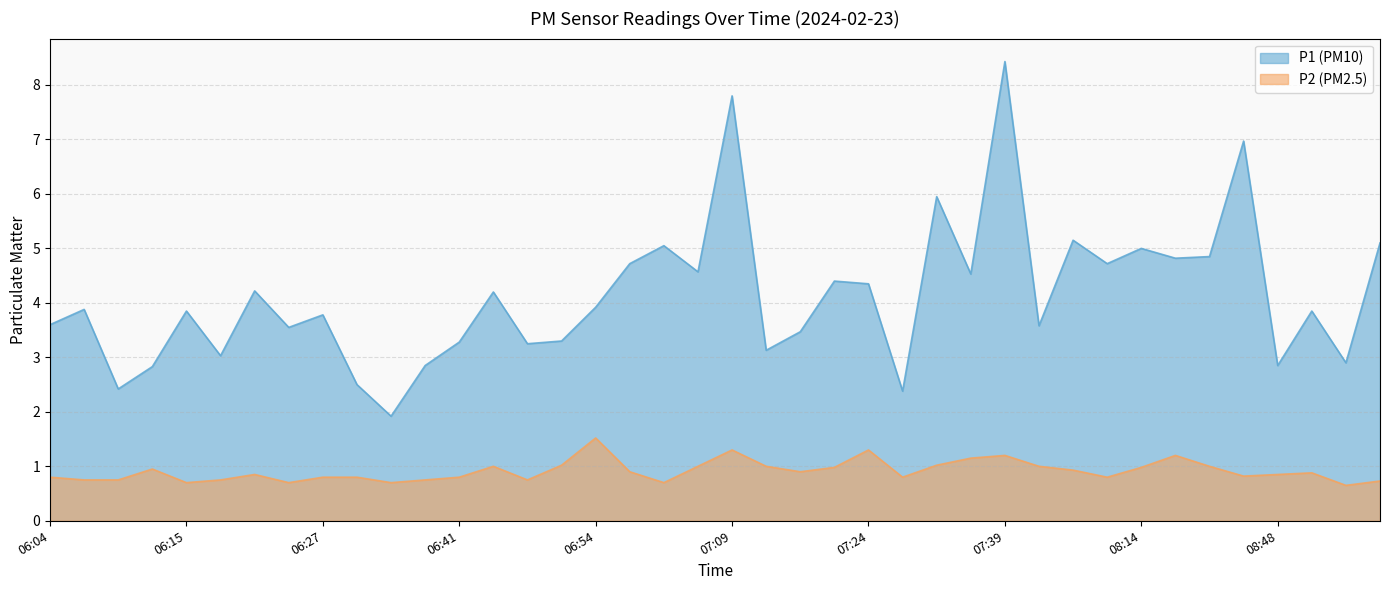

List the series in order of their peak value, lowest first.

P2, P1